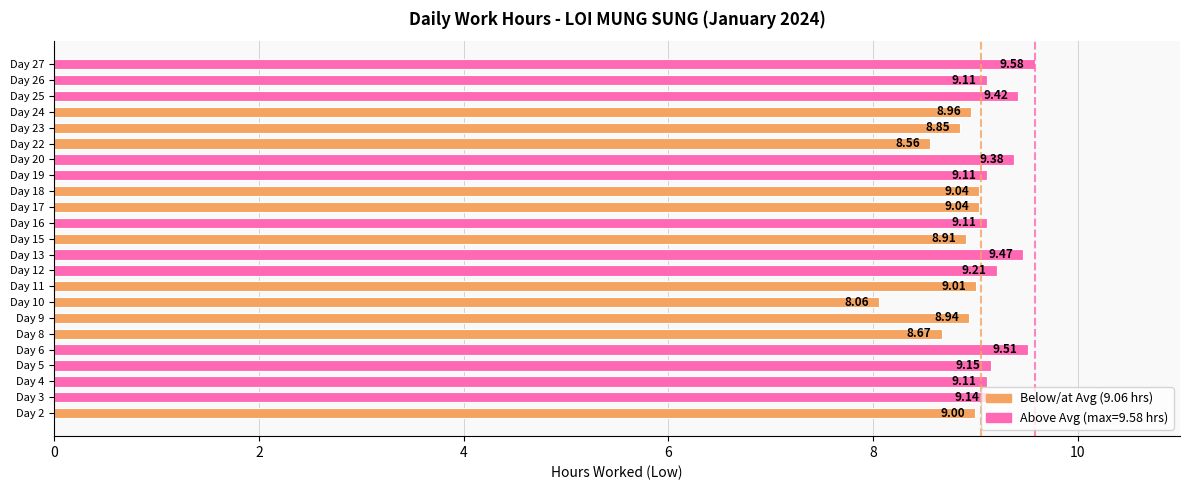

How many values are below 9?

7